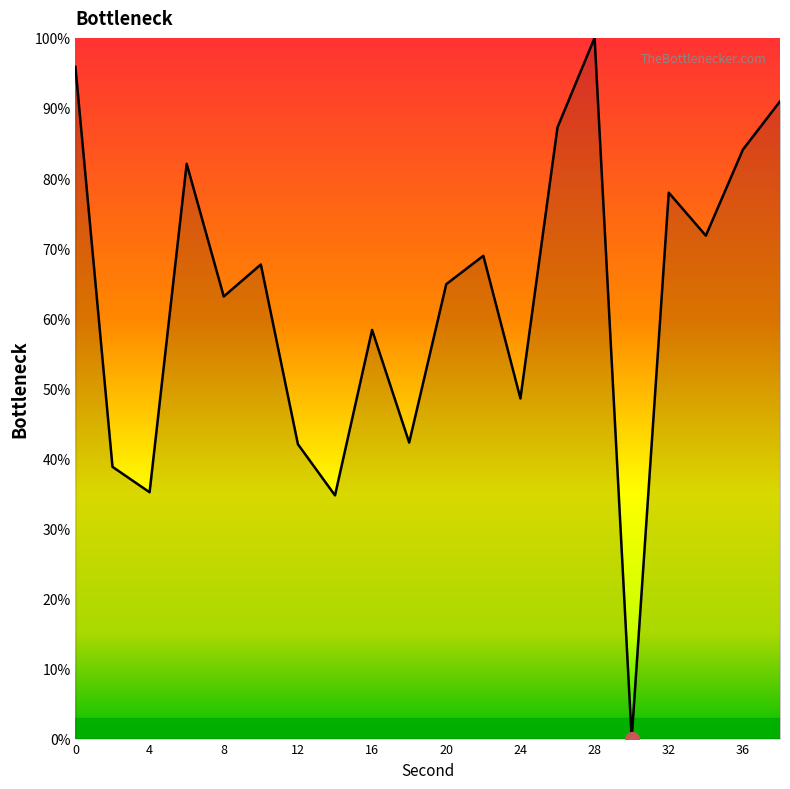

What is the greatest value displayed?

100.0